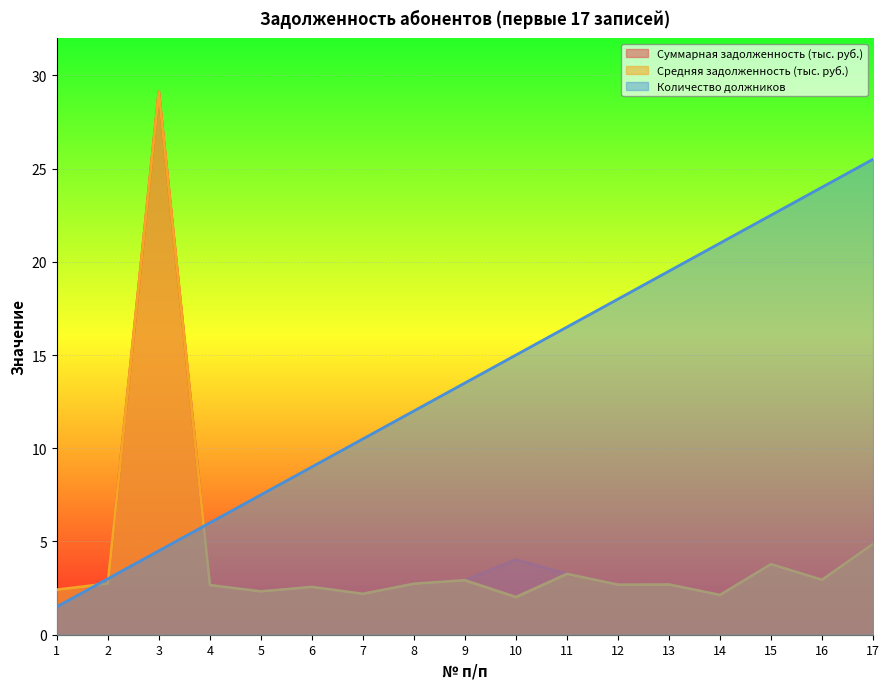

What is the sum of the Средняя задолженность (тыс. руб.) values at 1 and 4?

5.1